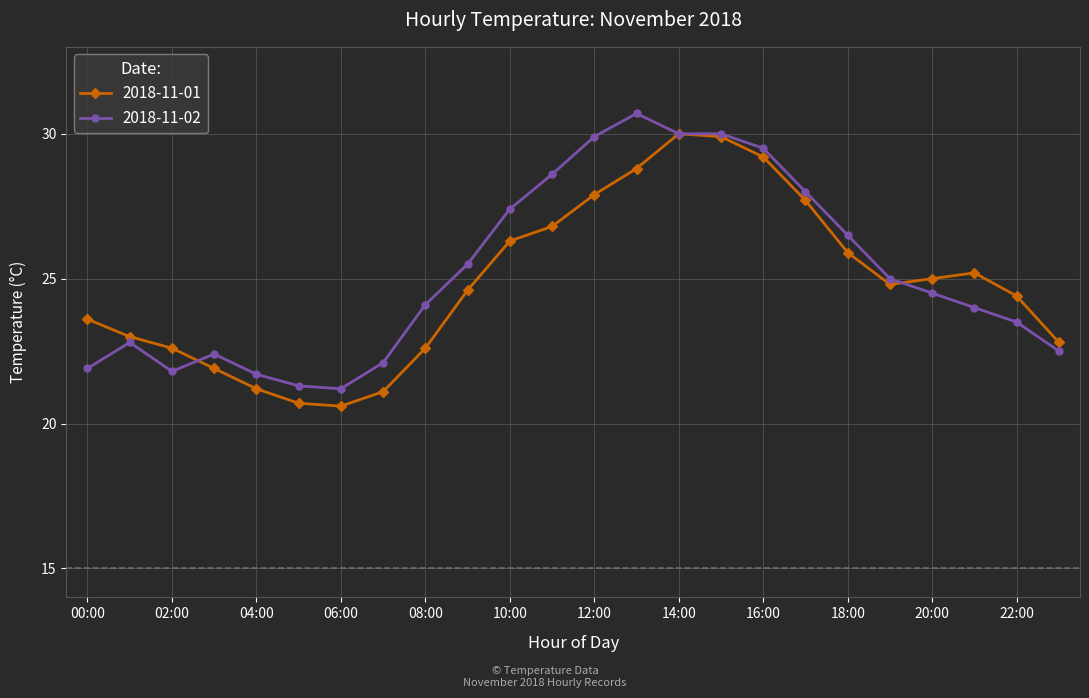

What is the value of the 2018-11-01 point at the 14th from the left?

28.8